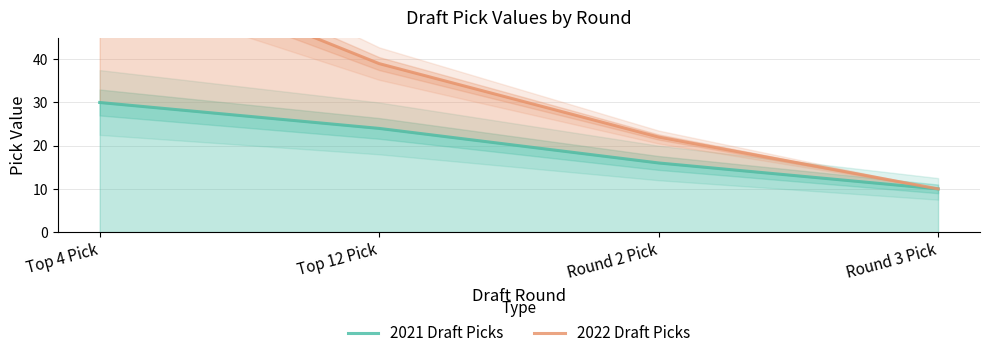

What are all the series names shown in the legend?

2021 Draft Picks, 2022 Draft Picks